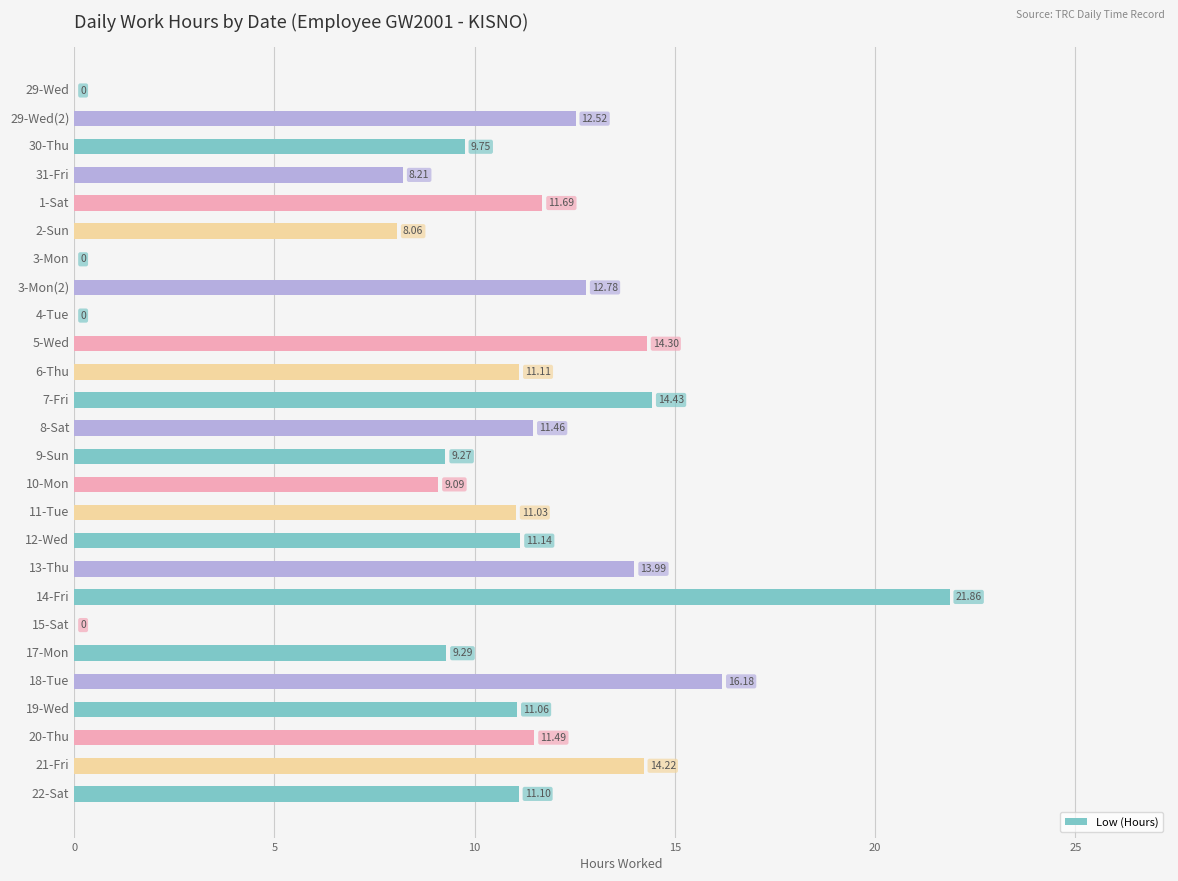

What is the maximum value shown in the chart?

21.9